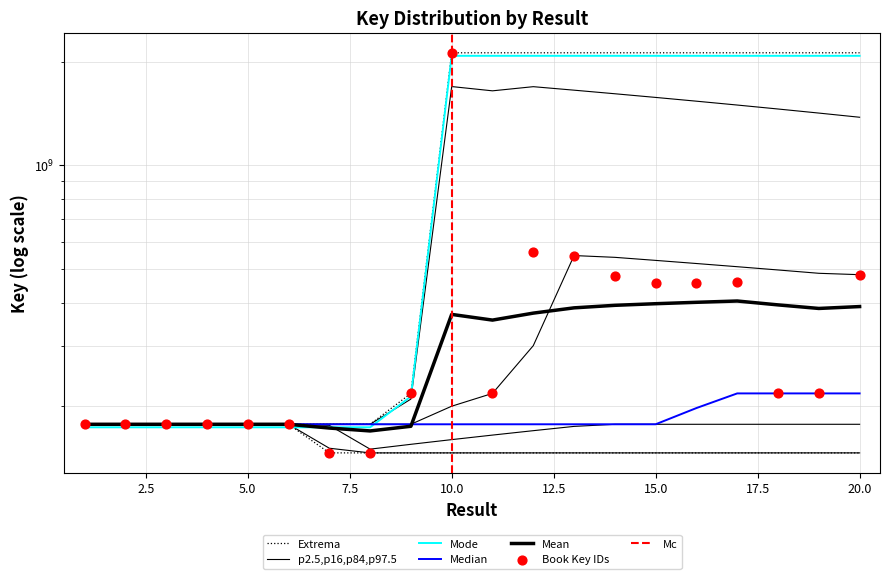

Which has a higher value, 17 or 9?

17